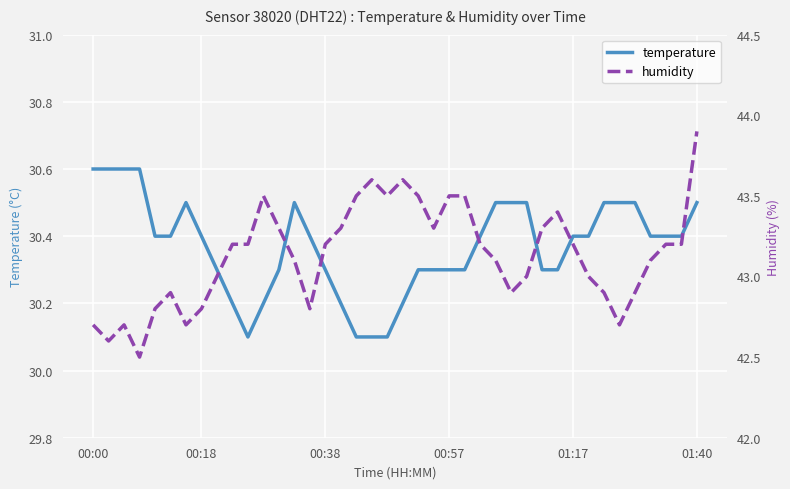

What is the approximate value of temperature at 19?

30.1